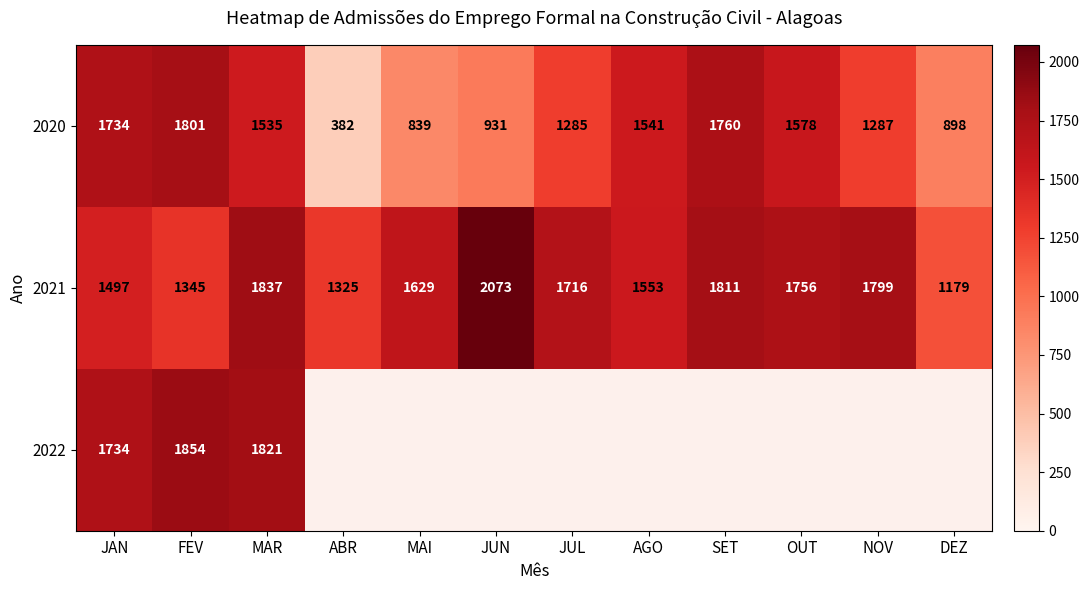

The 2020 series shows 1535 at MAR. True or false?

True